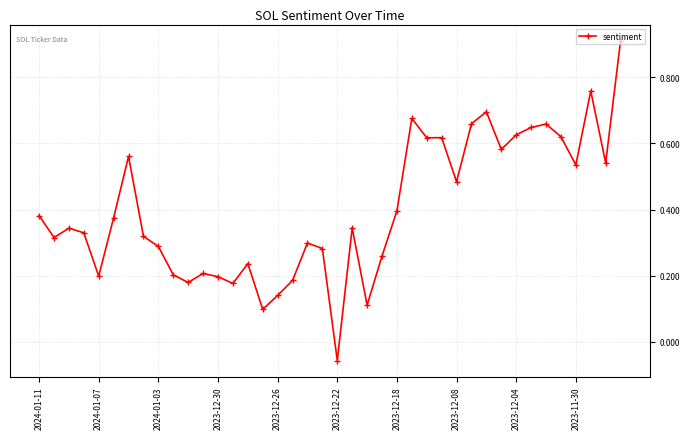

How many data points are less than 0?

1